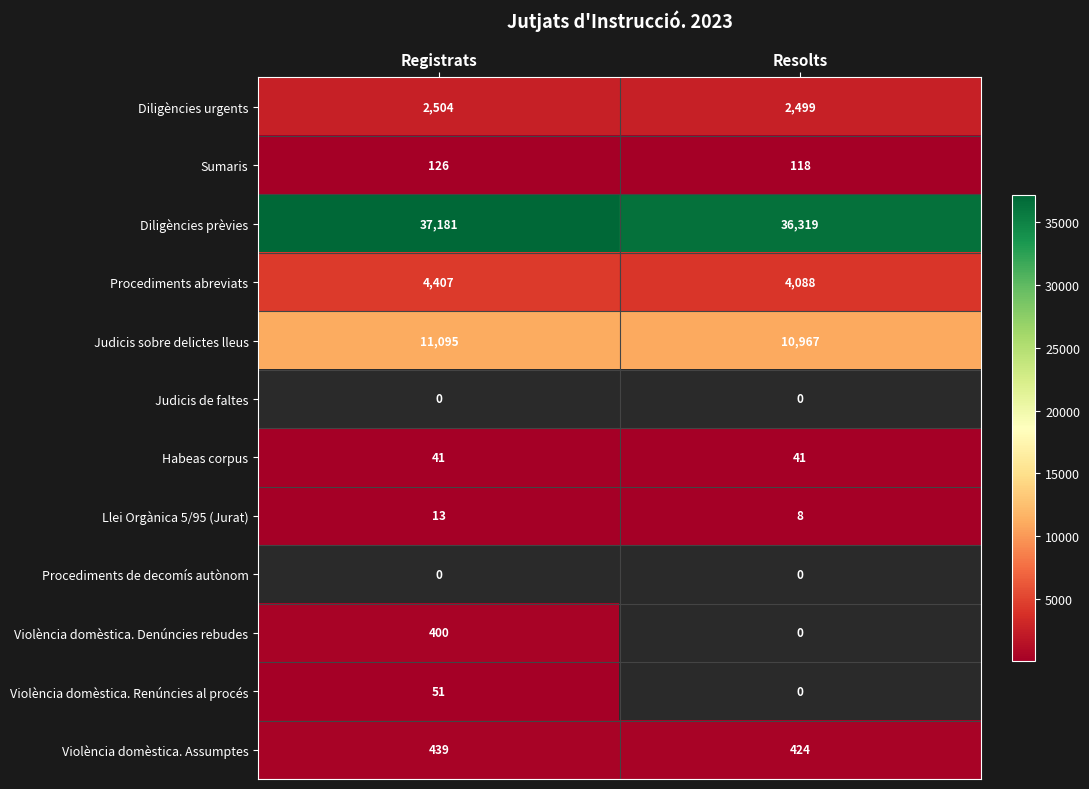

Read the Diligències urgents value at Registrats.

2504